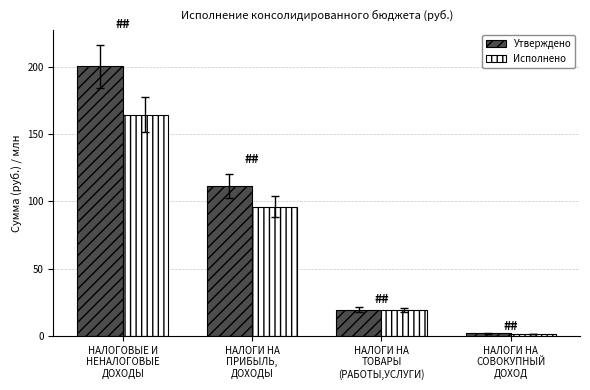

Reading left to right, extract all data points from this chart.

Утверждено: 200.1	111.6	19.6	2.0
Исполнено: 164.3	96.1	19.0	1.2